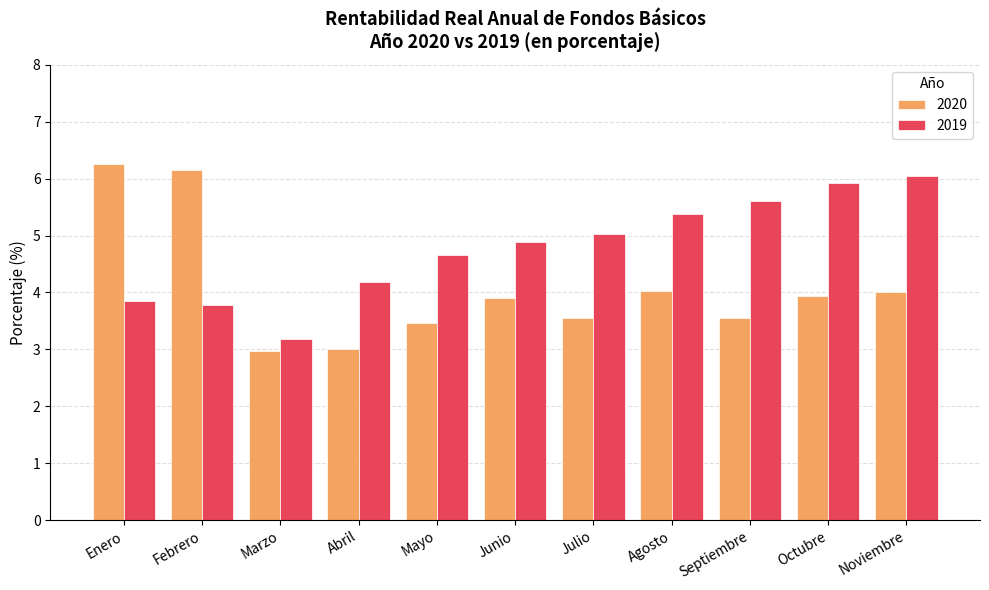

Rank the series by their average value, from lowest to highest.

2020, 2019